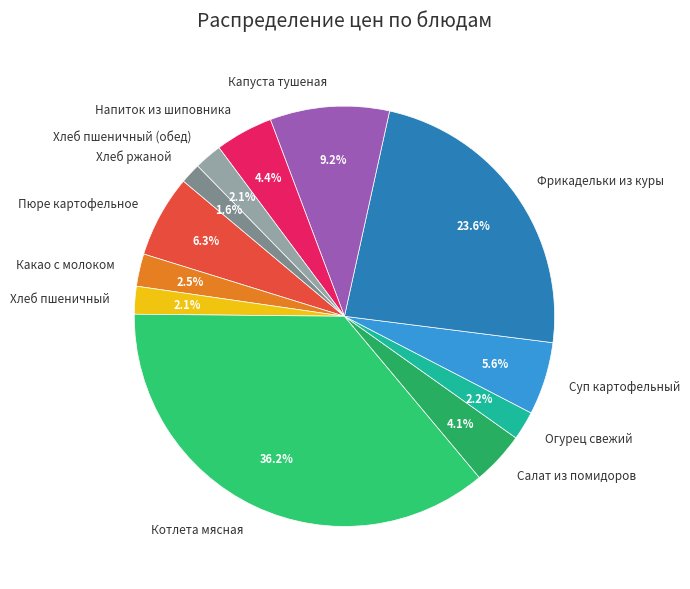

What percentage is the Капуста тушеная slice, to the nearest percent?

9%